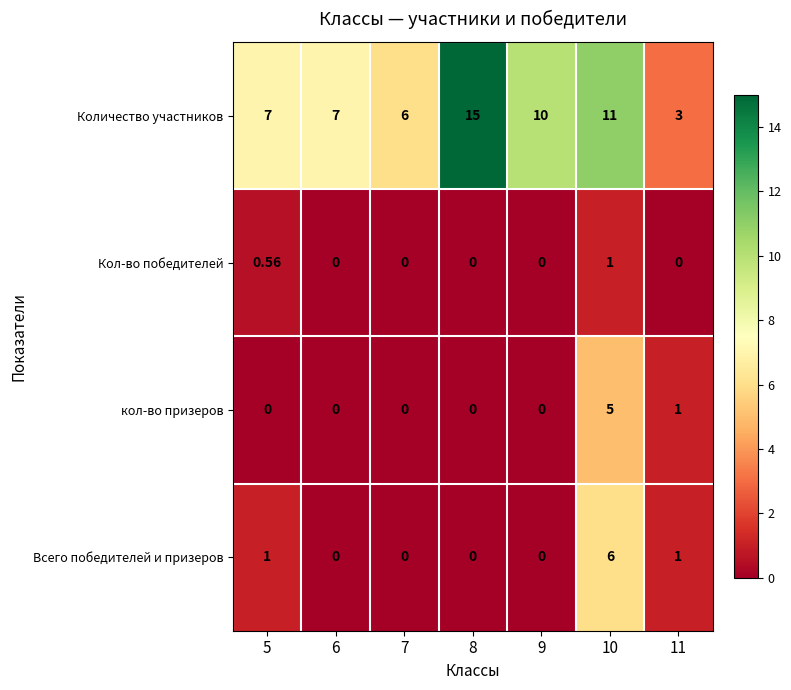

Which series has the largest total across all categories?

Количество участников